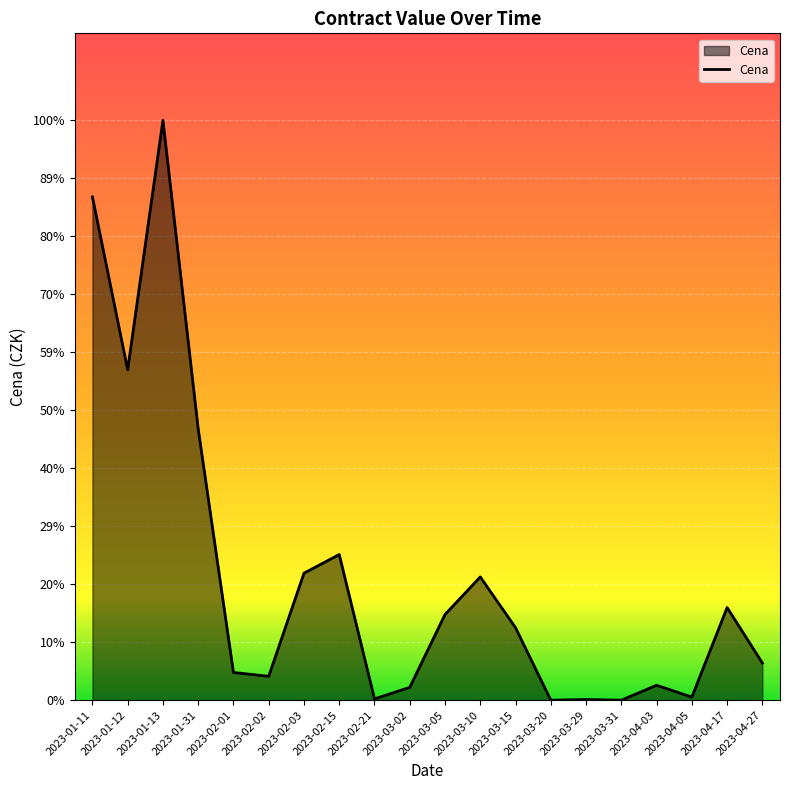

Which label corresponds to the largest value in the chart?

2023-01-13